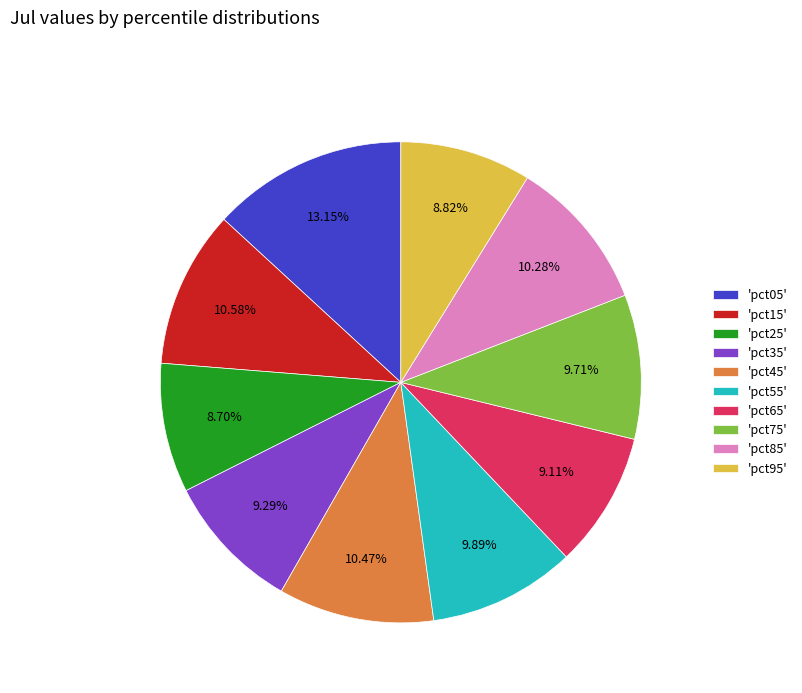

How many segments does this pie chart have?

10